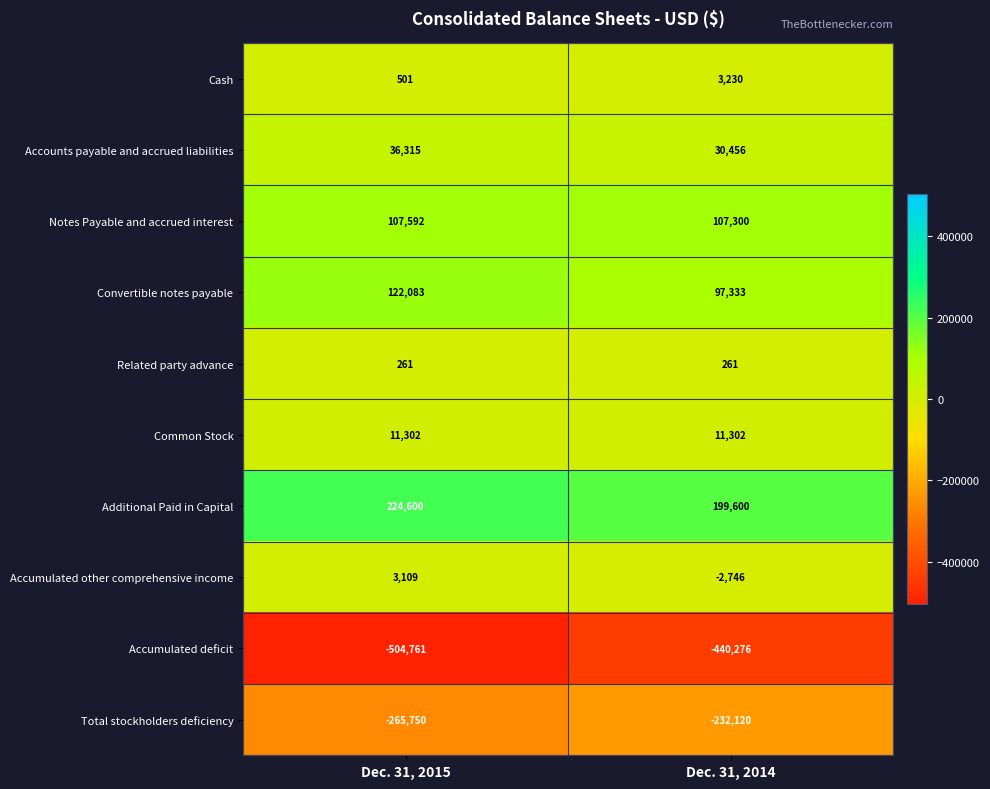

Which series has the largest total across all categories?

Additional Paid in Capital